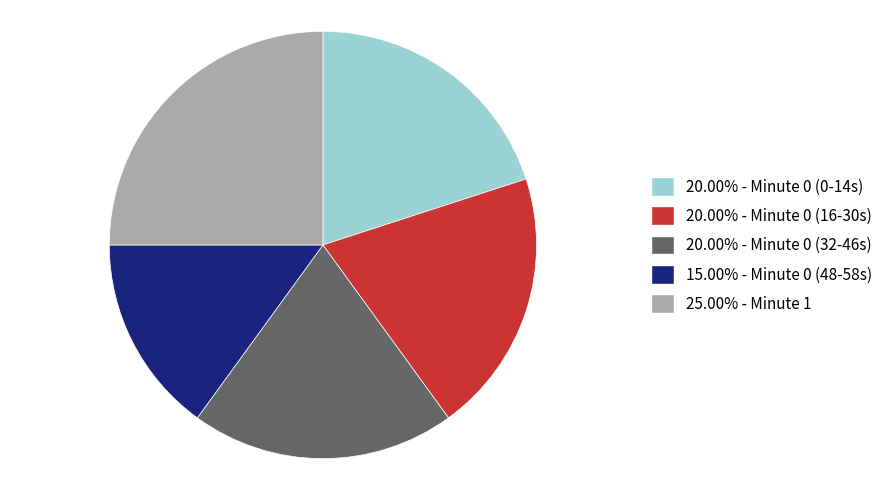

Is there a majority slice in this chart?

No